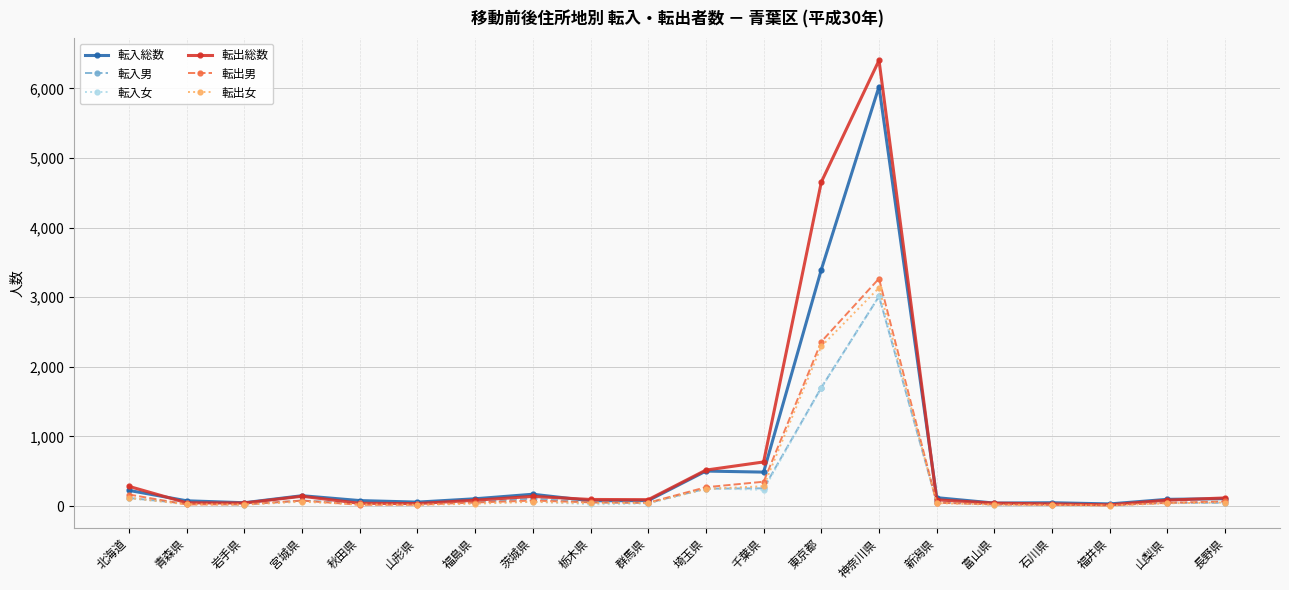

Where is 転出女 nearest to the value 1571?

東京都